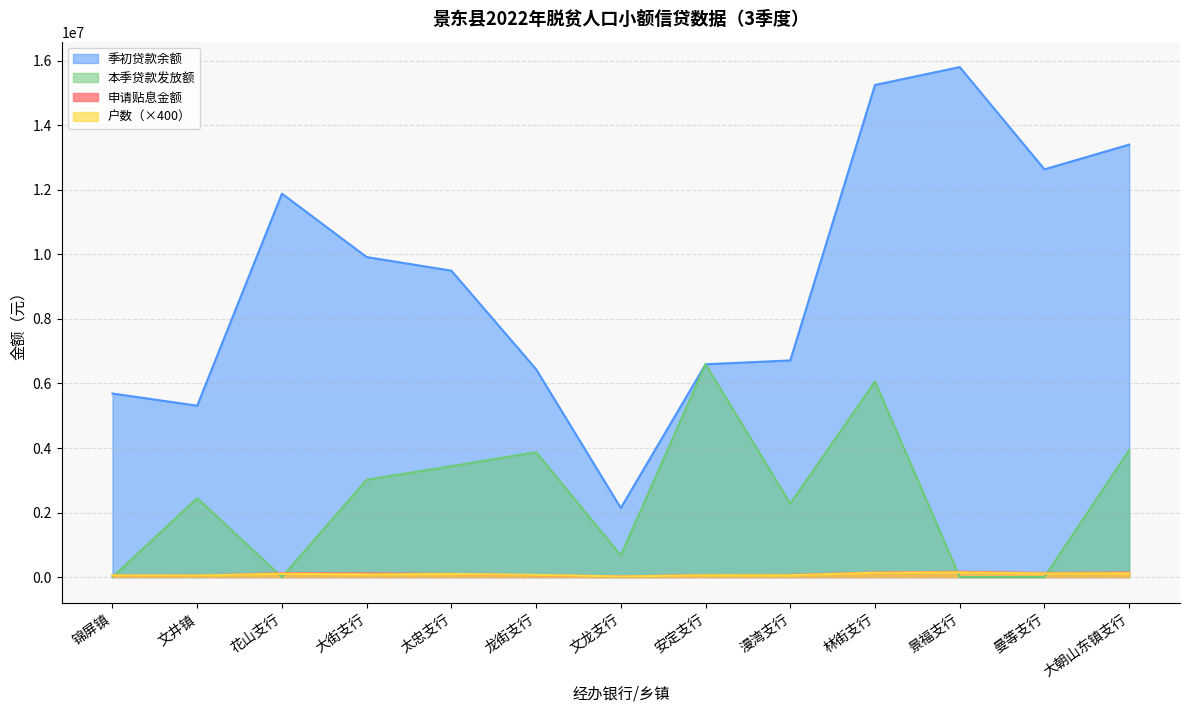

Is the value of 申请贴息金额 at 曼等支行 greater than the value of 户数 at 锦屏镇?

Yes